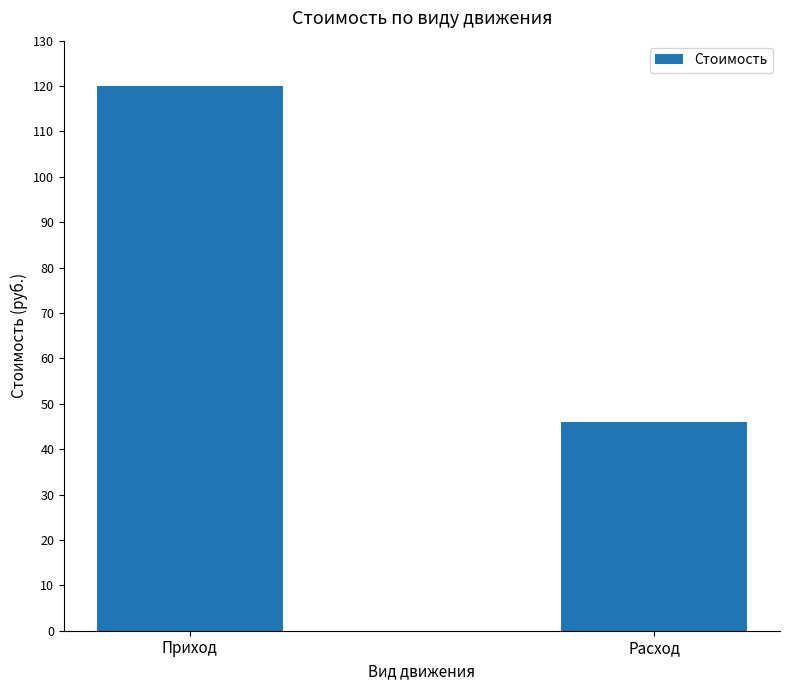

Which label corresponds to the smallest value in the chart?

Расход